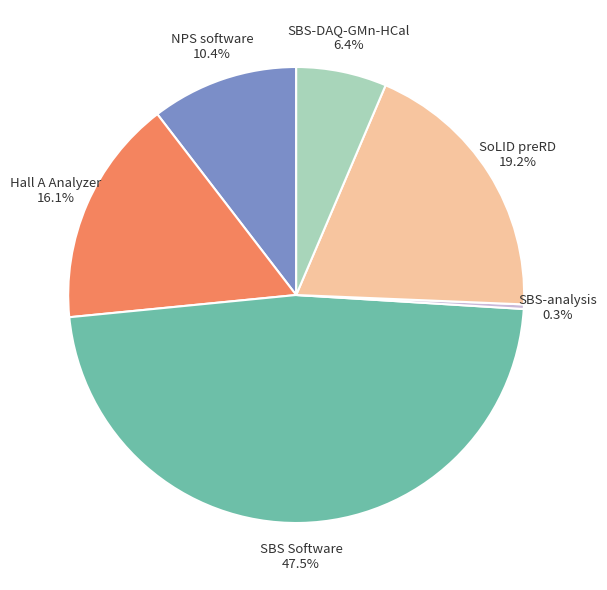

Is there any slice that represents more than half of the pie?

No